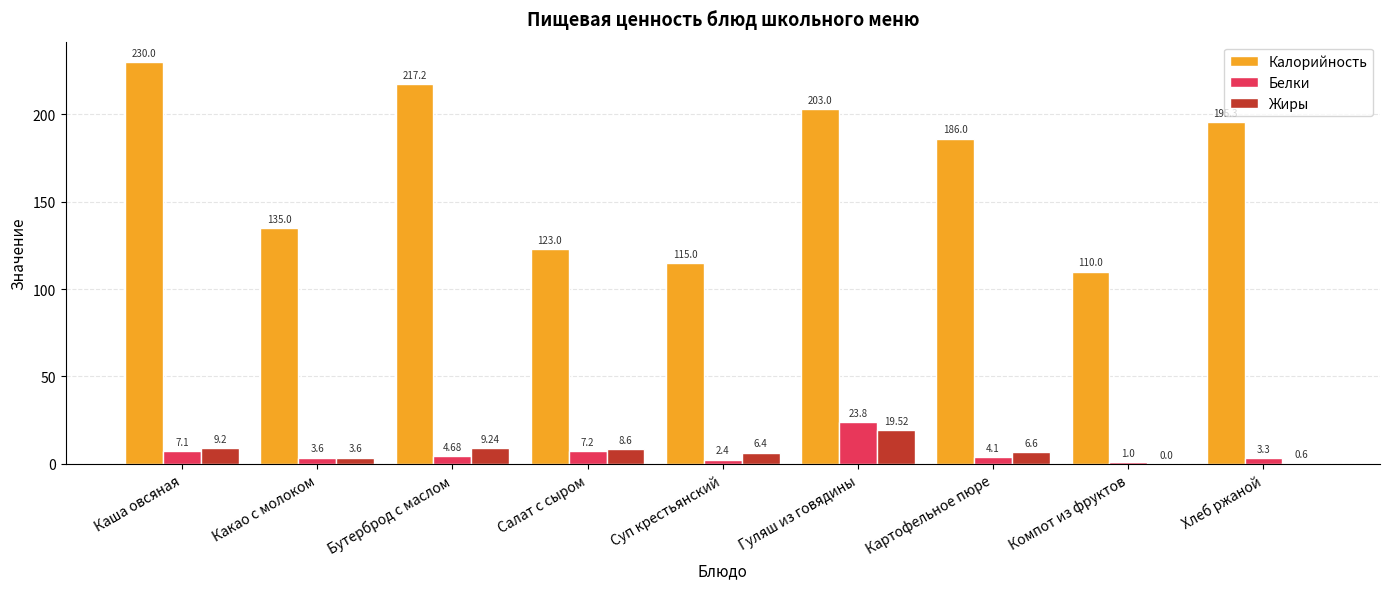

Which category has the highest value in the Калорийность series?

Каша овсяная